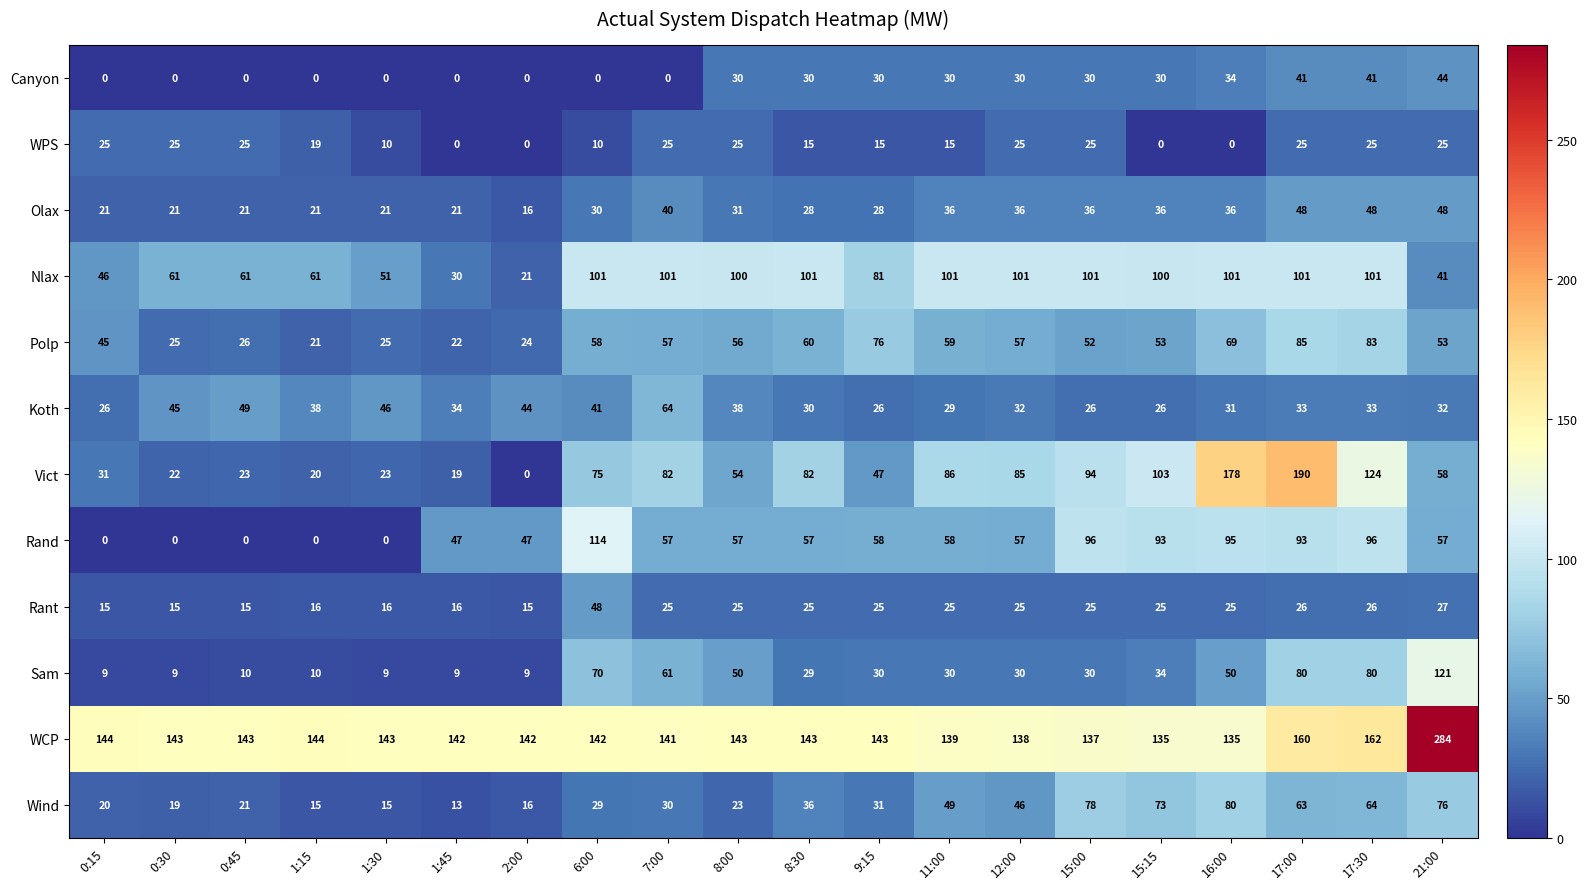

Which series has the widest spread of values?

Vict